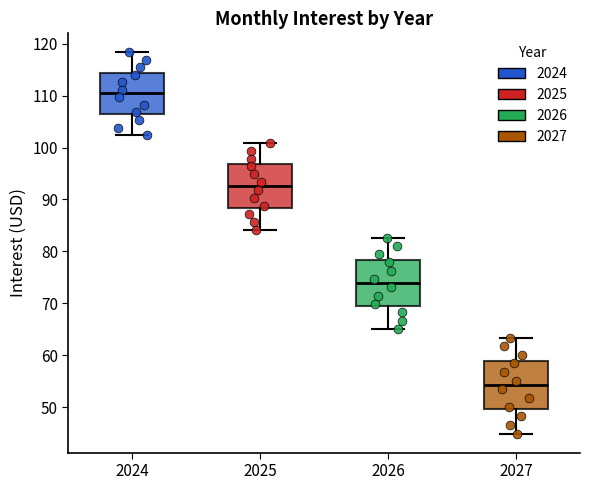

Where is the upper edge of the box at x = 2025 on the y-axis? The values are not printed on the chart, so give them approximately, as read against the axis.

97